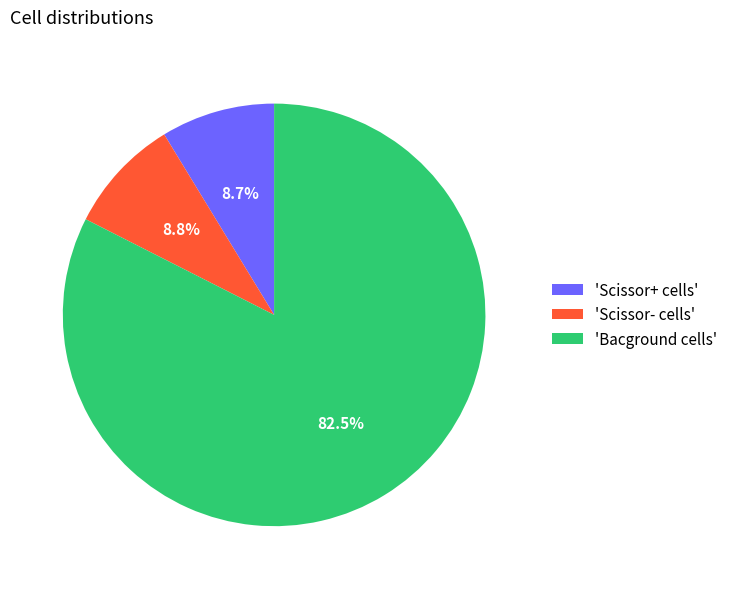

Which has a higher value, 'Bacground cells' or 'Scissor- cells'?

'Bacground cells'